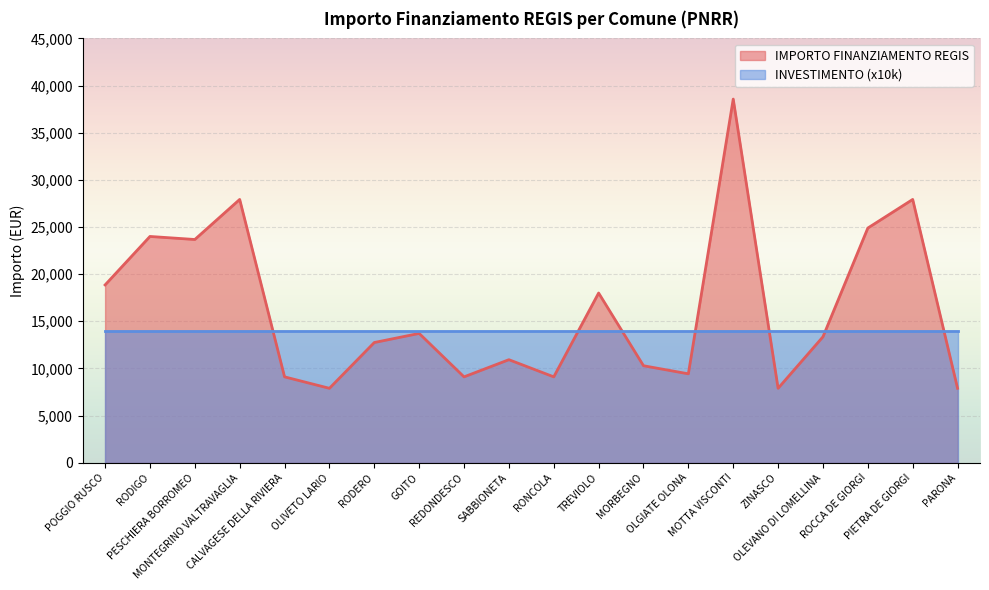

What is the difference between the values at REDONDESCO and MONTEGRINO VALTRAVAGLIA?

18817